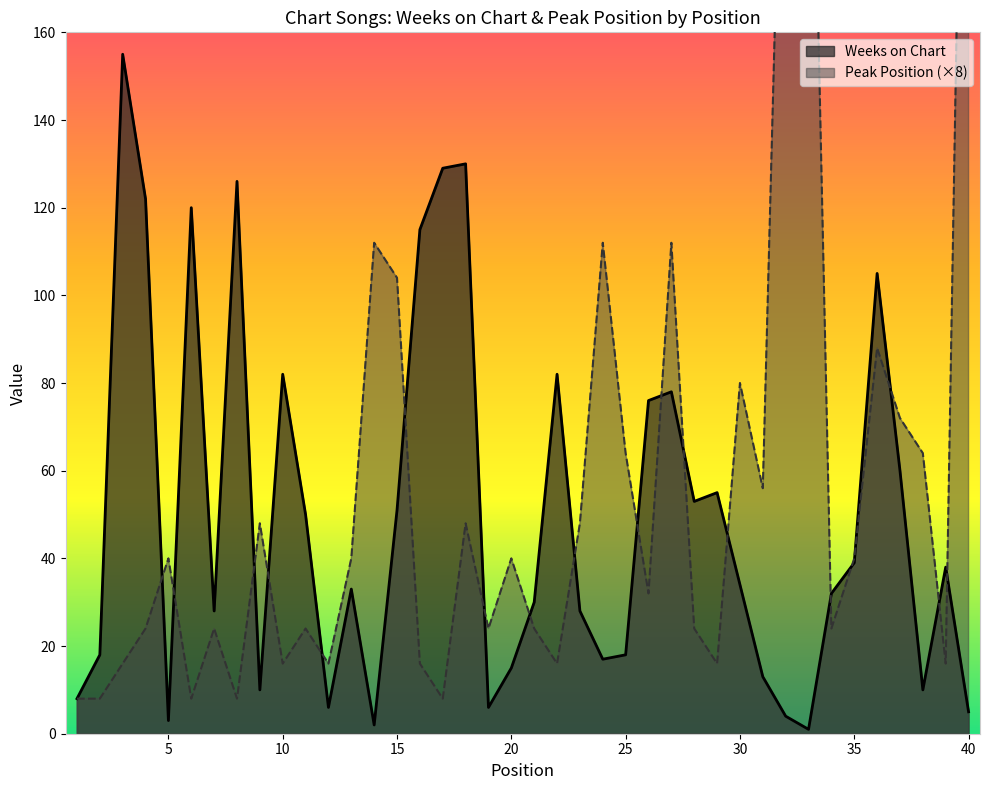

At 27, list the series in order from smallest to largest.

Weeks on Chart, Peak Position